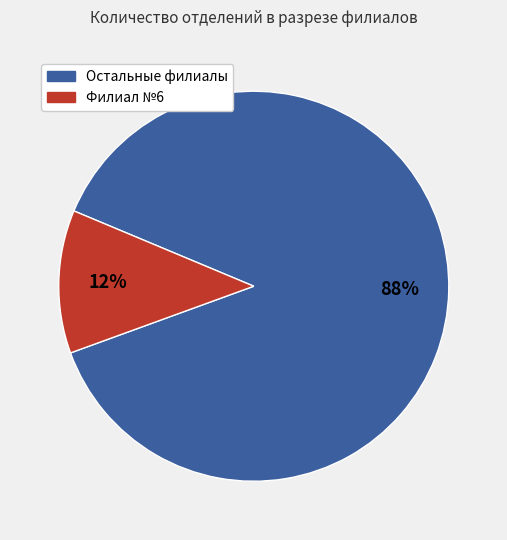

To the nearest percent, what is the difference between the largest and smallest slice percentages?

76%